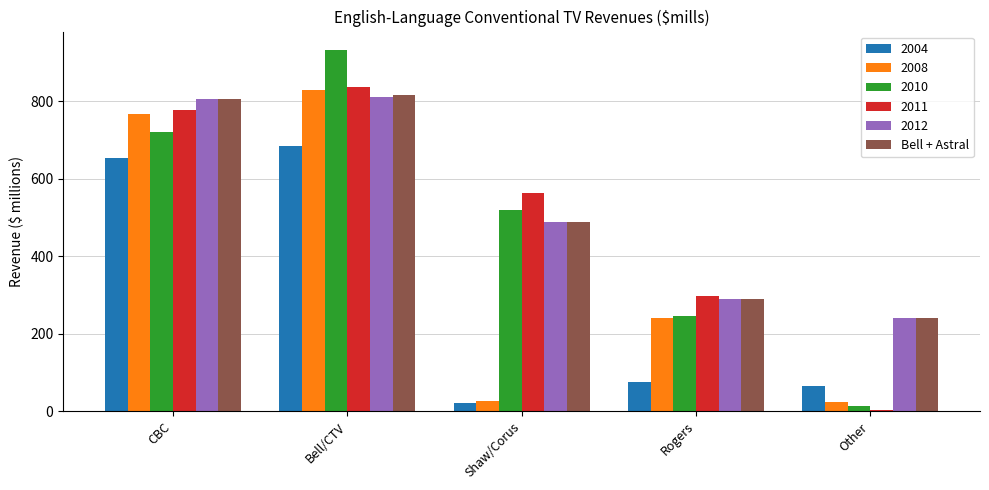

Is the value of 2008 at Shaw/Corus greater than the value of 2012 at Rogers?

No